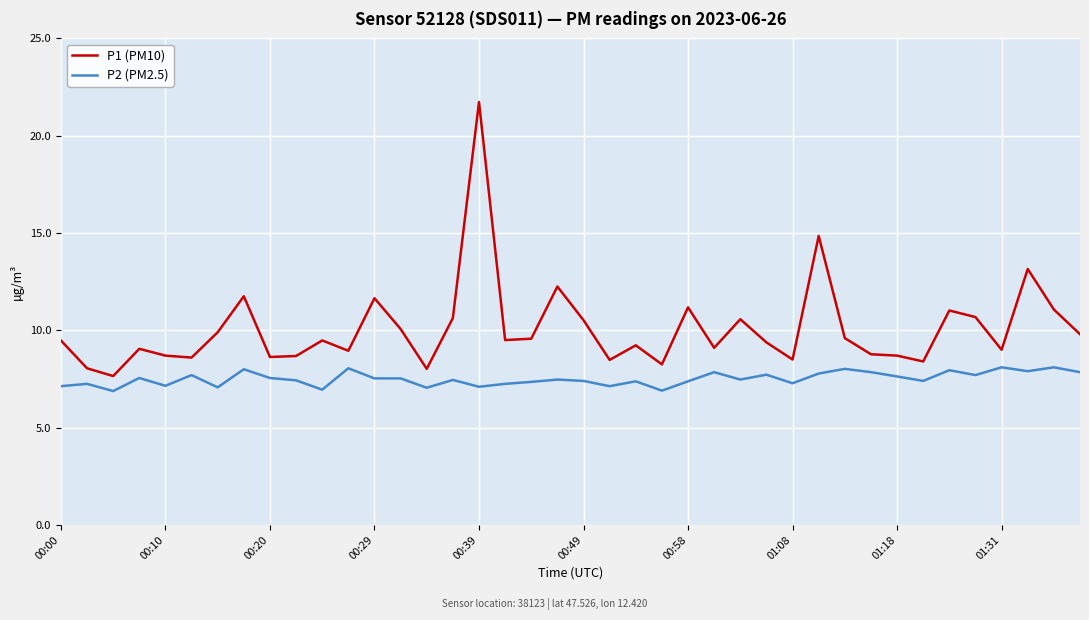

What is the average value of the P2 (PM2.5) series?

7.5